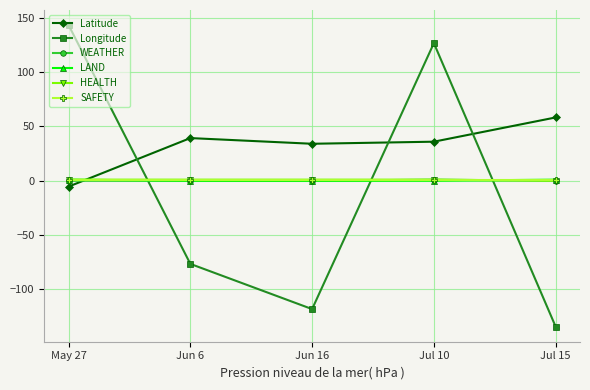

What is the total value across all series at May 27?

141.0